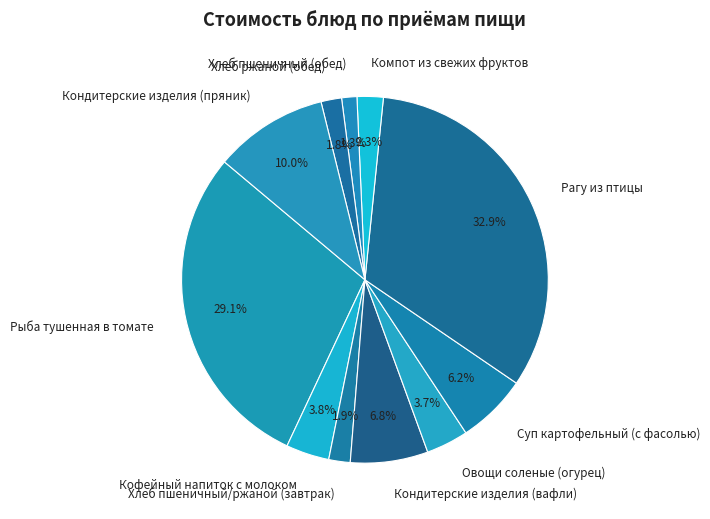

To the nearest percent, what is the difference between the largest and smallest slice percentages?

32%